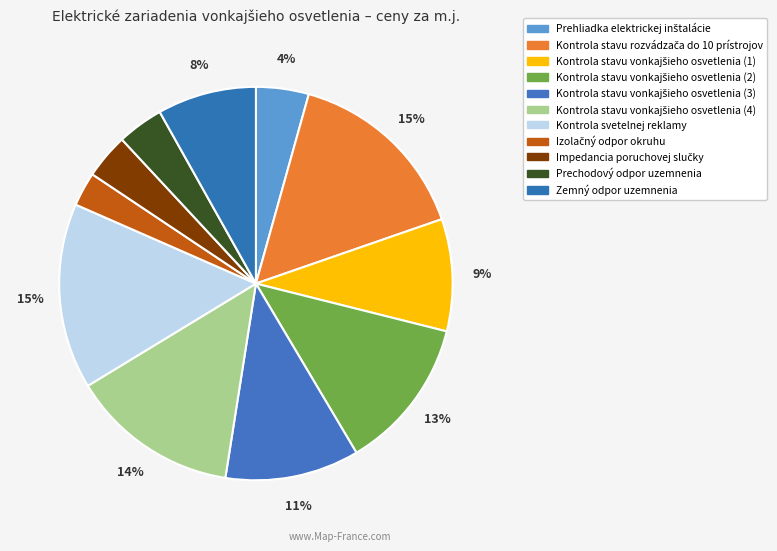

To the nearest percent, what percentage of the pie is Zemný odpor uzemnenia?

8%